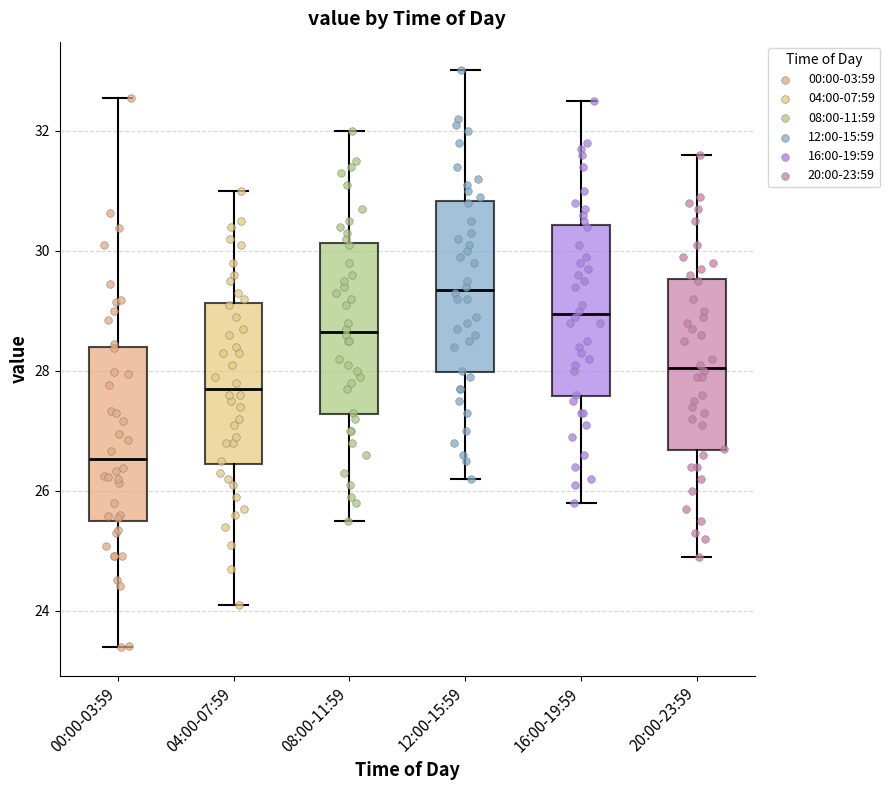

Where does the lower whisker of the box for 00:00-03:59 end on the y-axis? The values are not printed on the chart, so give them approximately, as read against the axis.

23.4